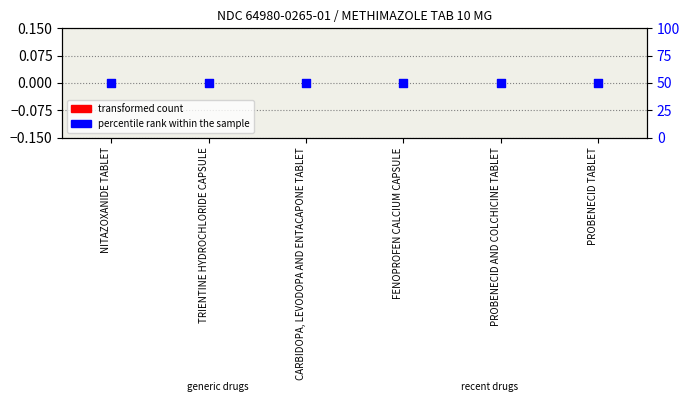

Which series contains the lowest Y value?

transformed count